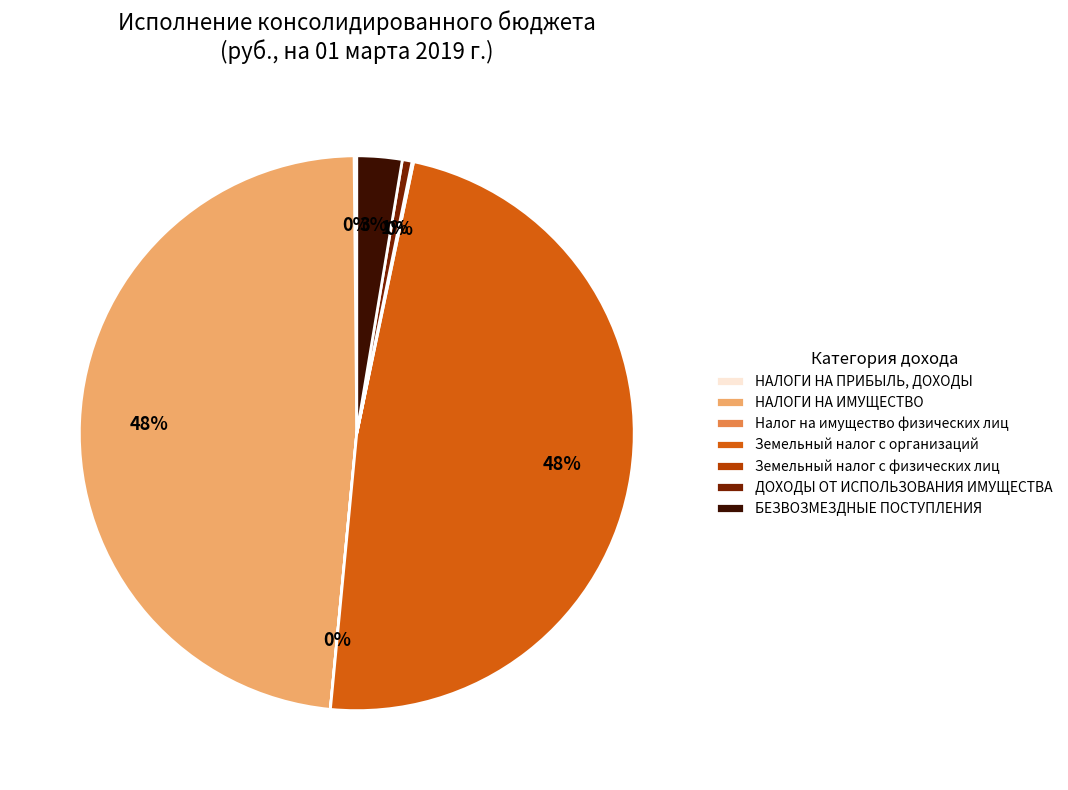

Does Земельный налог с организаций account for over 50% of the chart?

No